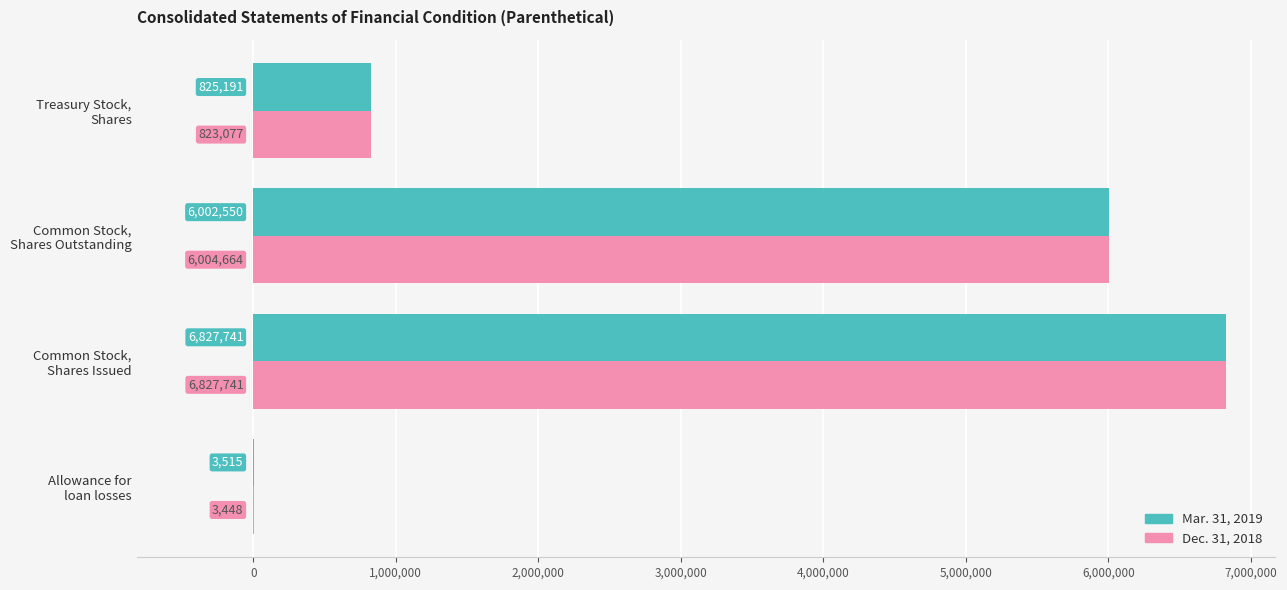

Where is Mar. 31, 2019 nearest to the value 3415628?

Common Stock,
Shares Outstanding